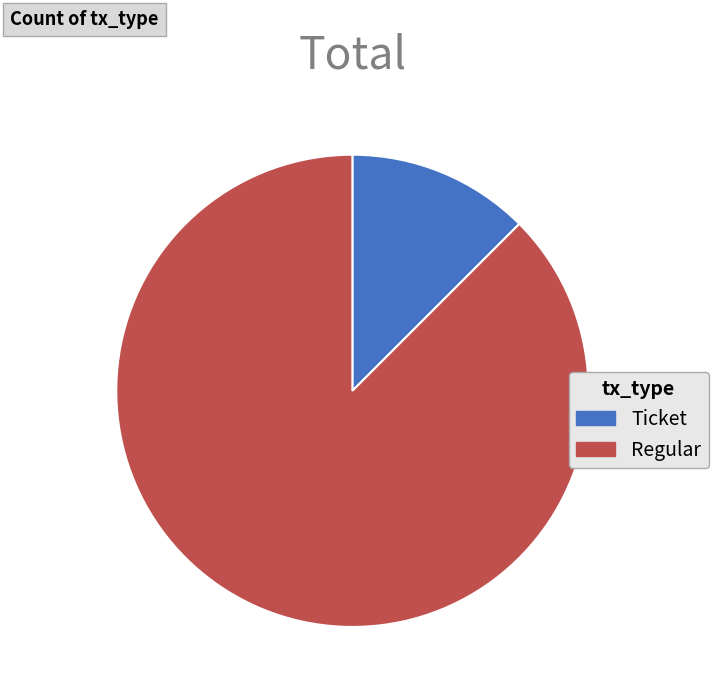

Which category has the smallest portion of the pie?

Ticket